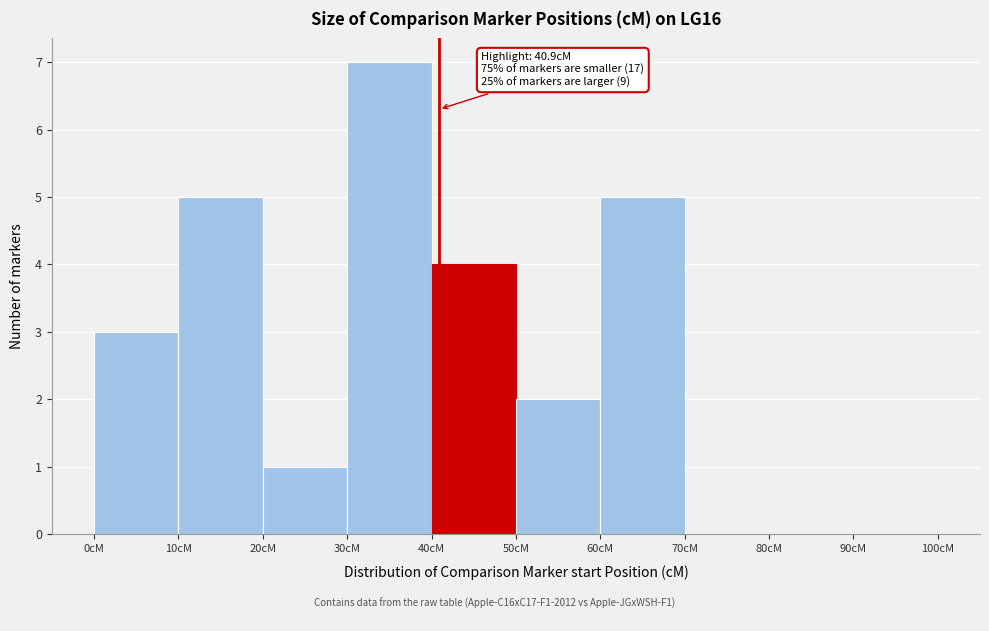

Over which range of the x-axis is the bar tallest?

30 to 40